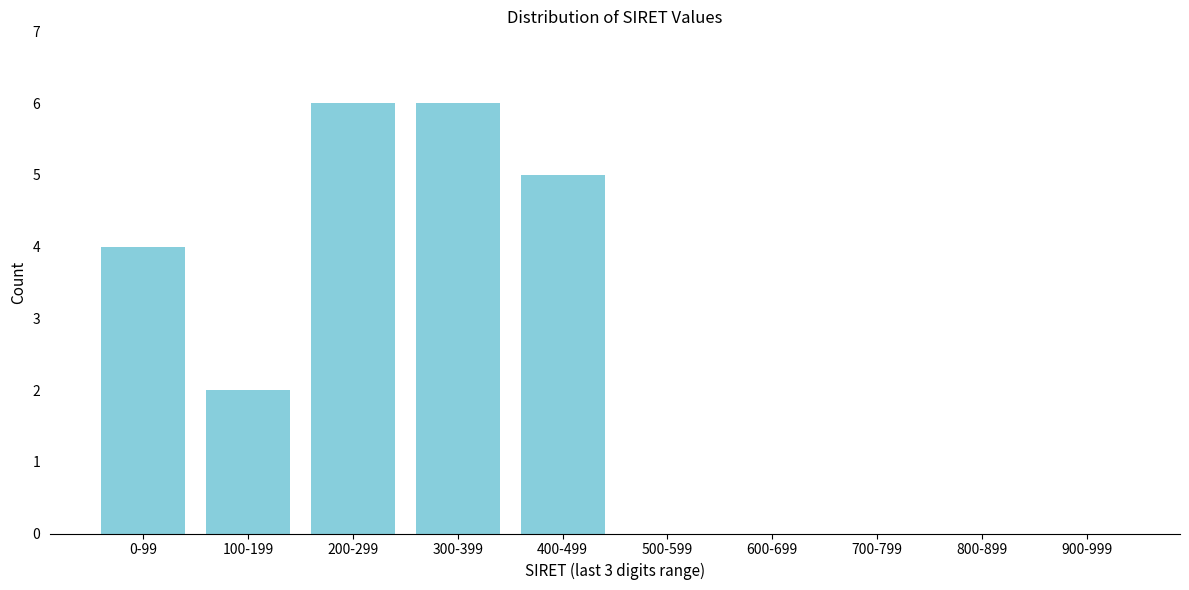

Reading left to right, list all the values displayed in this chart.

0-99=4	100-199=2	200-299=6	300-399=6	400-499=5	500-599=0	600-699=0	700-799=0	800-899=0	900-999=0